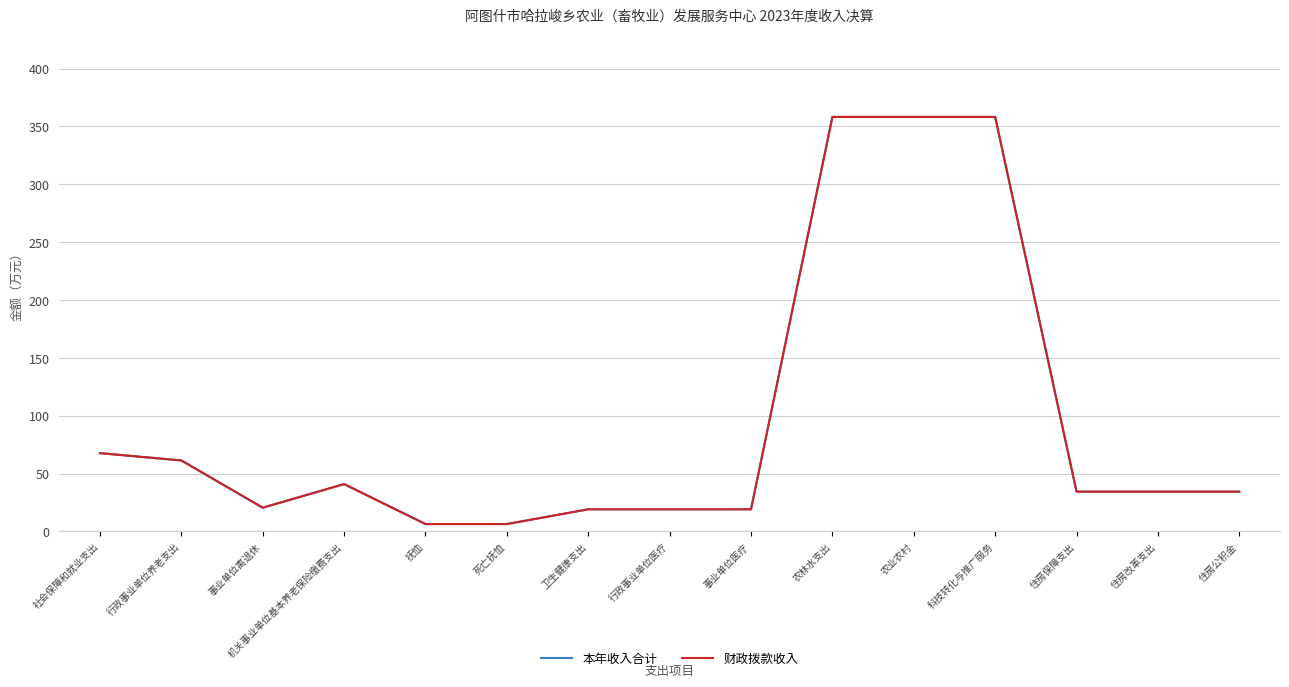

Where is 财政拨款收入 nearest to the value 182?

社会保障和就业支出